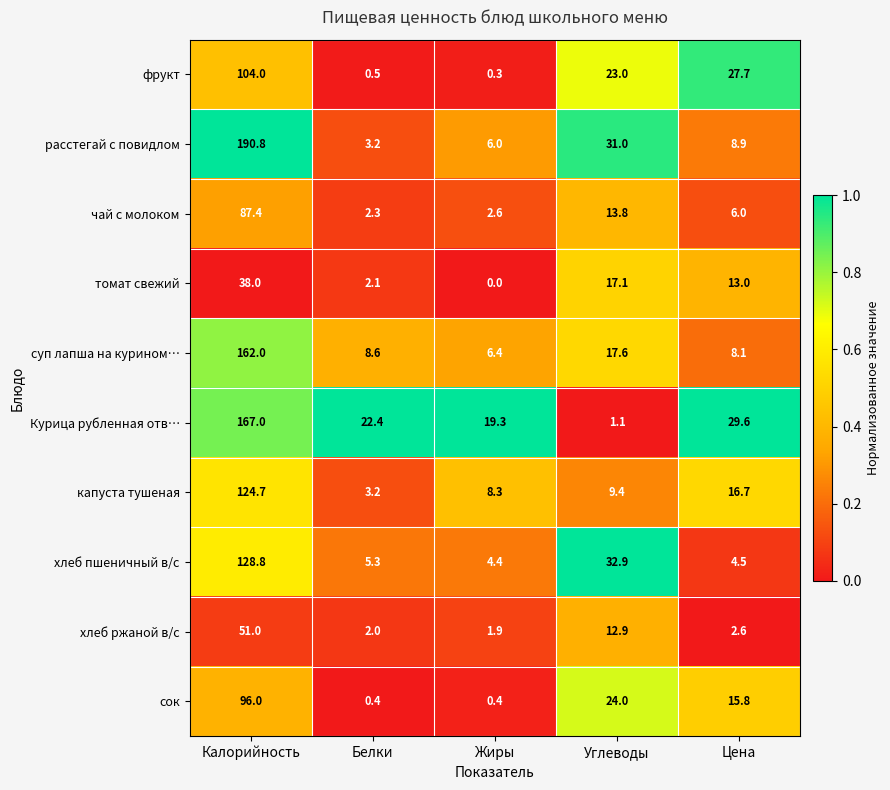

The хлеб пшеничный в/с series shows 193.6 at Калорийность. True or false?

False